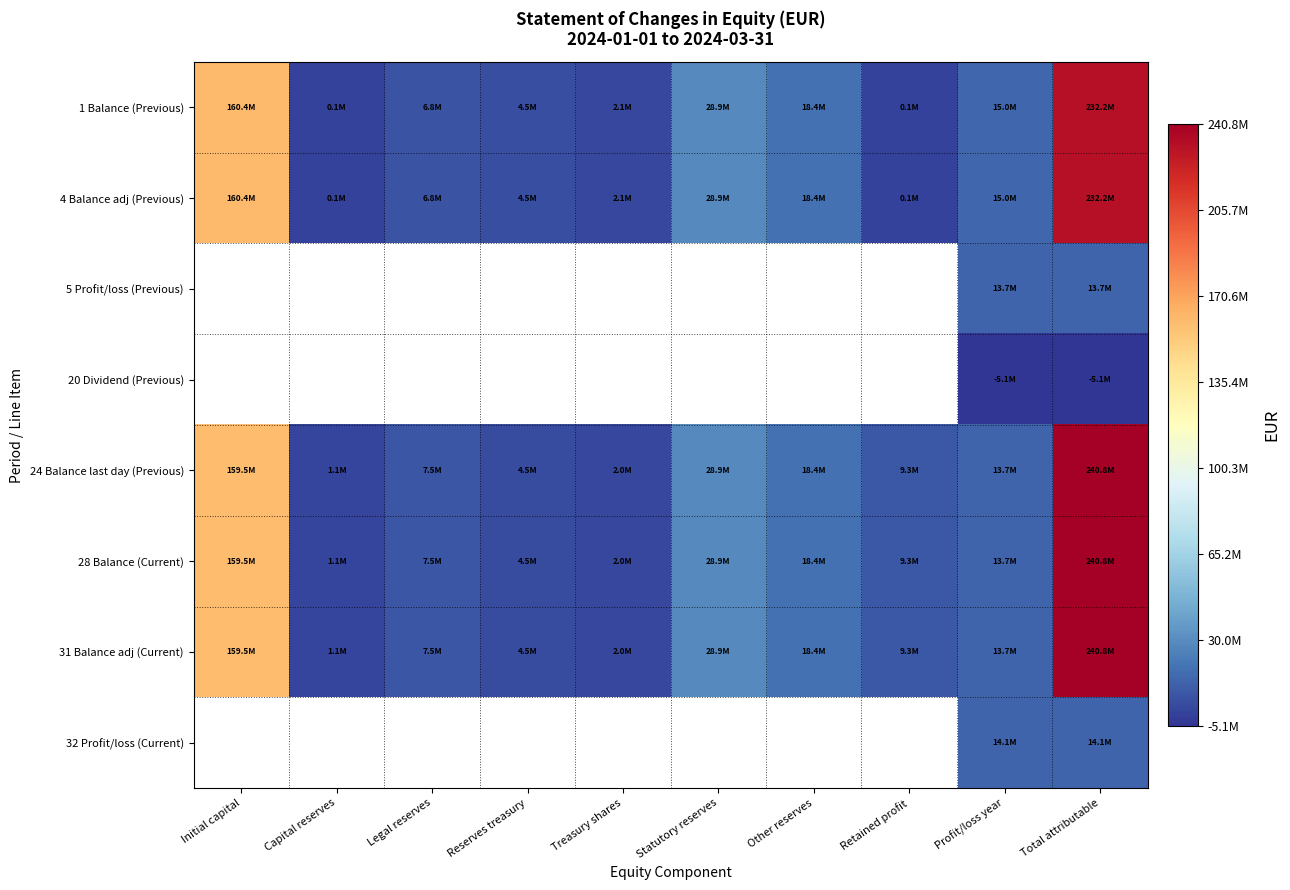

The 28 Balance (Current) series shows 7540299.0 at Legal reserves. True or false?

True